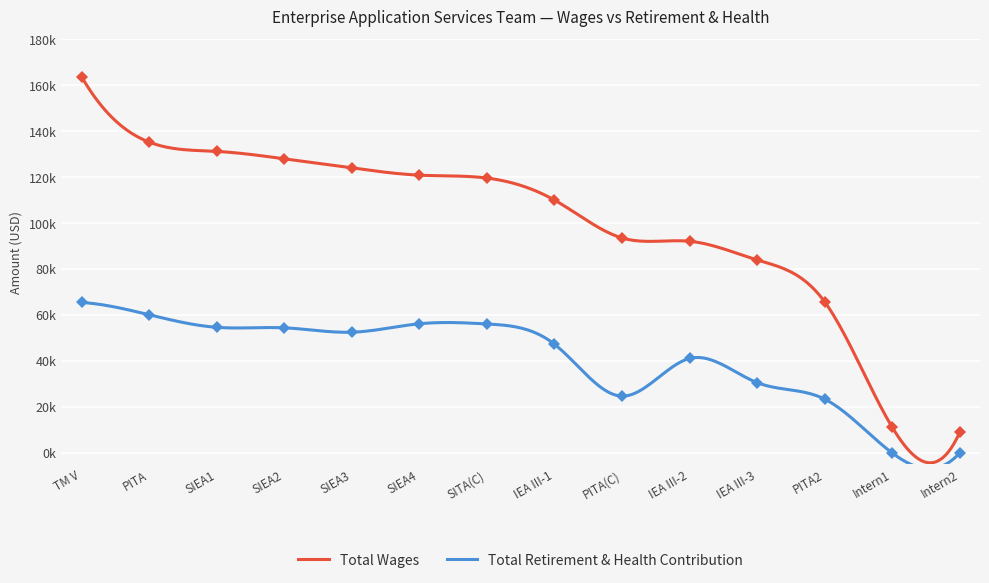

What is the value of the Total Retirement & Health Contribution point at the 2nd from the left?

60139